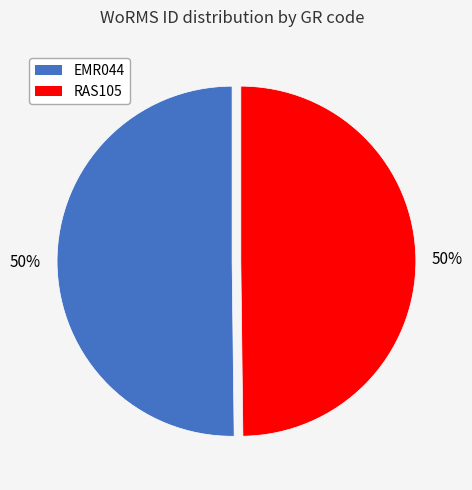

How many segments does this pie chart have?

2